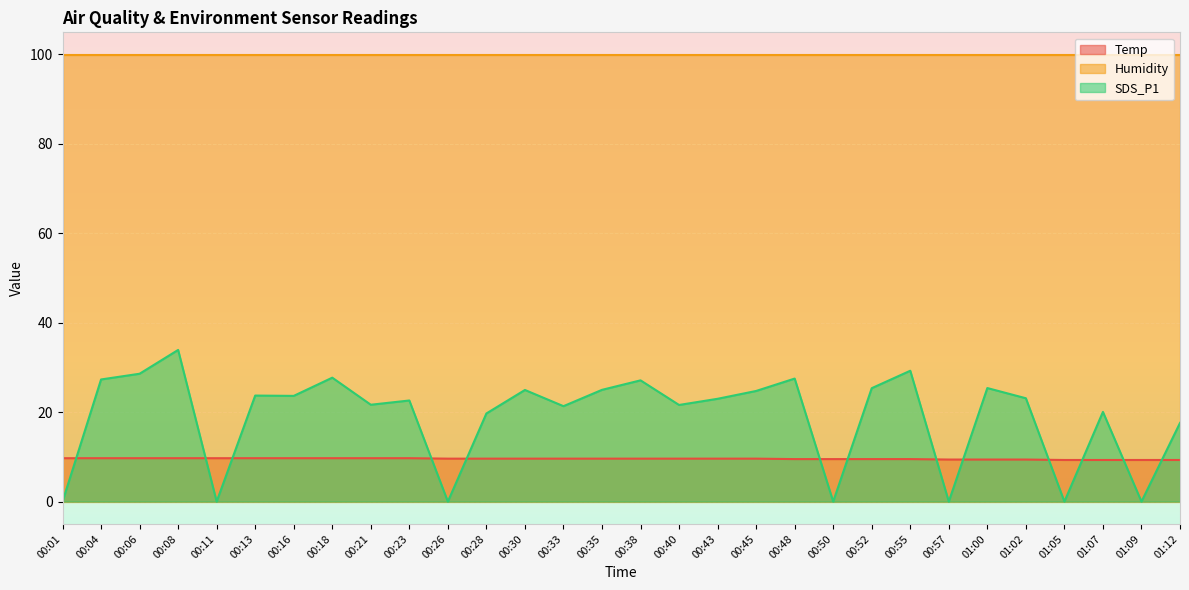

Which series has the largest total across all categories?

Humidity